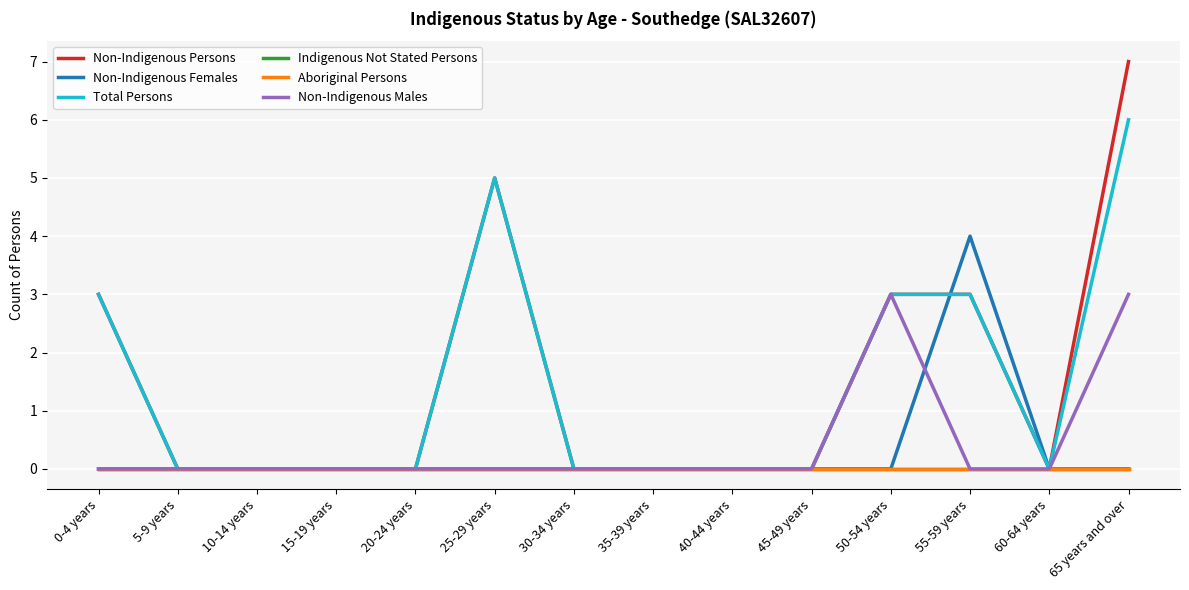

True or false: Non-Indigenous Females has more than 1 points higher than both neighbors.

False